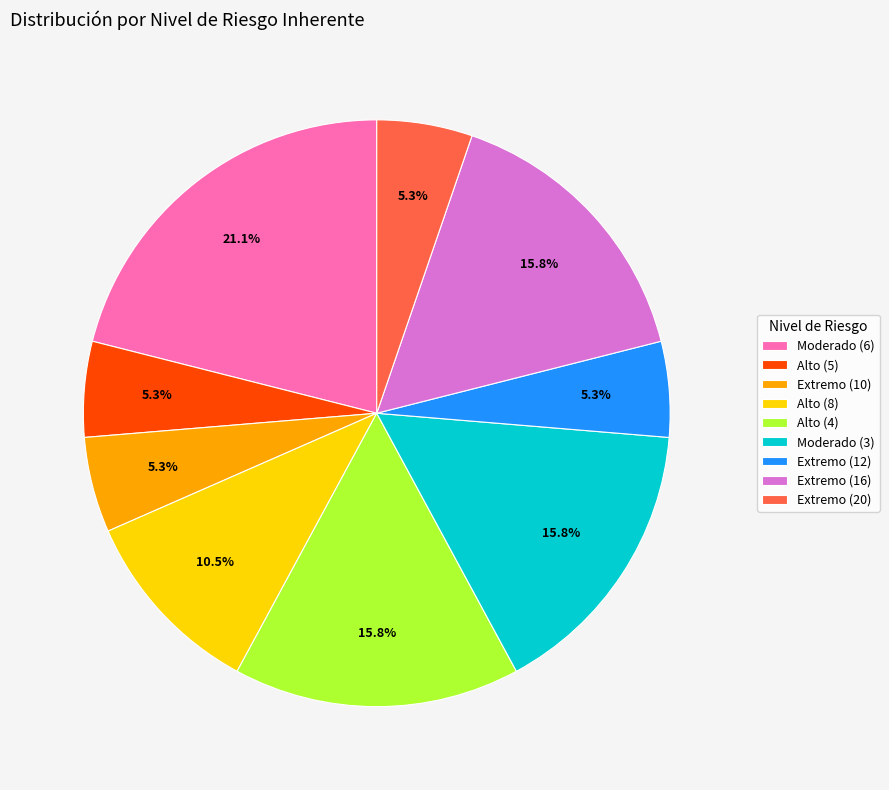

What percentage is the Extremo (16) slice, to the nearest percent?

16%